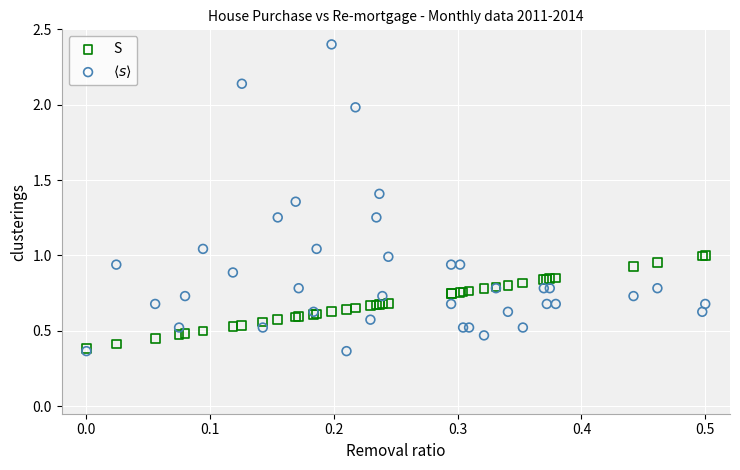

Which series reaches the maximum Y coordinate?

$\langle s \rangle$